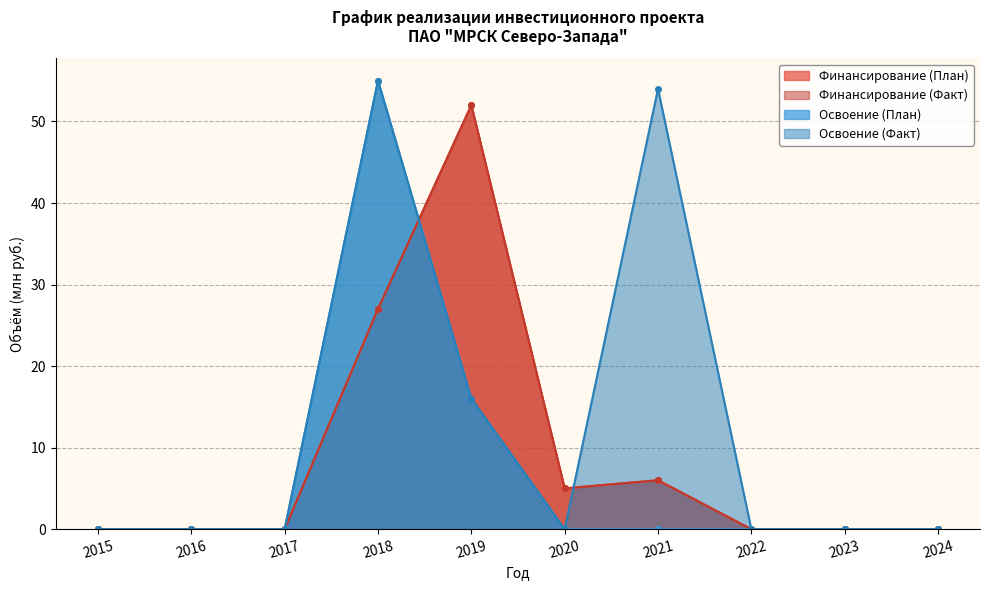

How many Освоение (Факт) values are between 0 and 16?

8